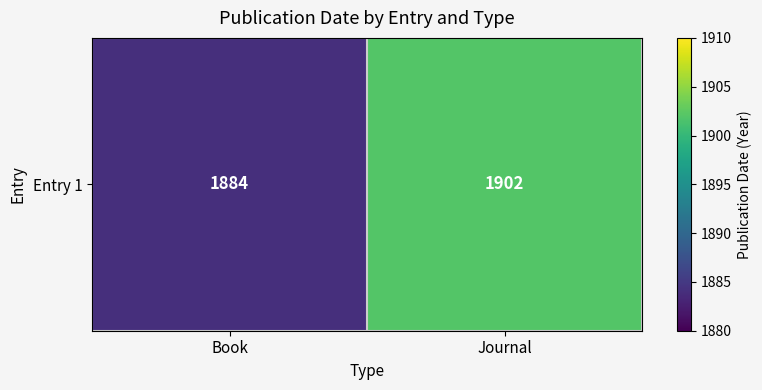

Is it true that the value at Book is 544?

False